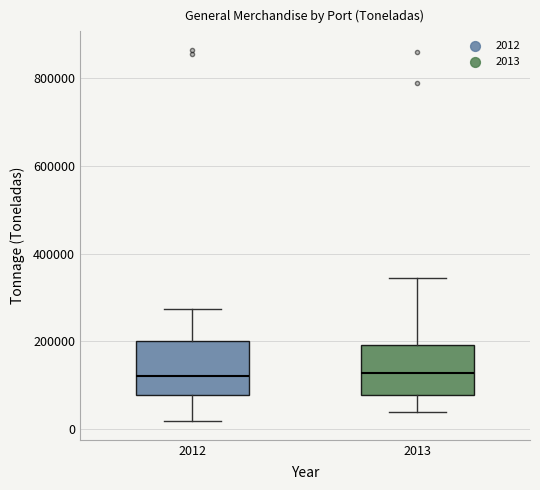

Where does the upper whisker of the box at x = 2013 end on the y-axis? The values are not printed on the chart, so give them approximately, as read against the axis.

340000